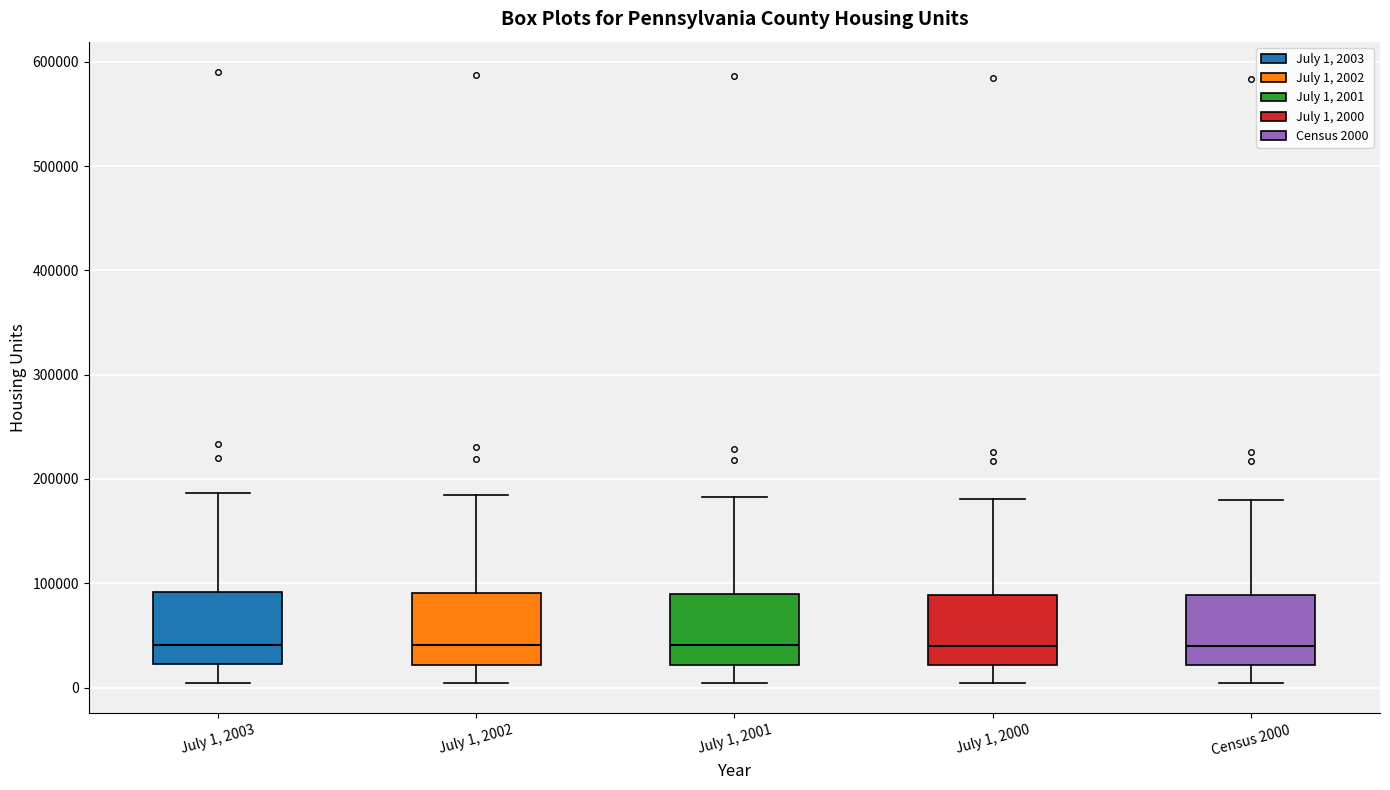

Where is the upper edge of the box for July 1, 2001 on the y-axis? The values are not printed on the chart, so give them approximately, as read against the axis.

90000